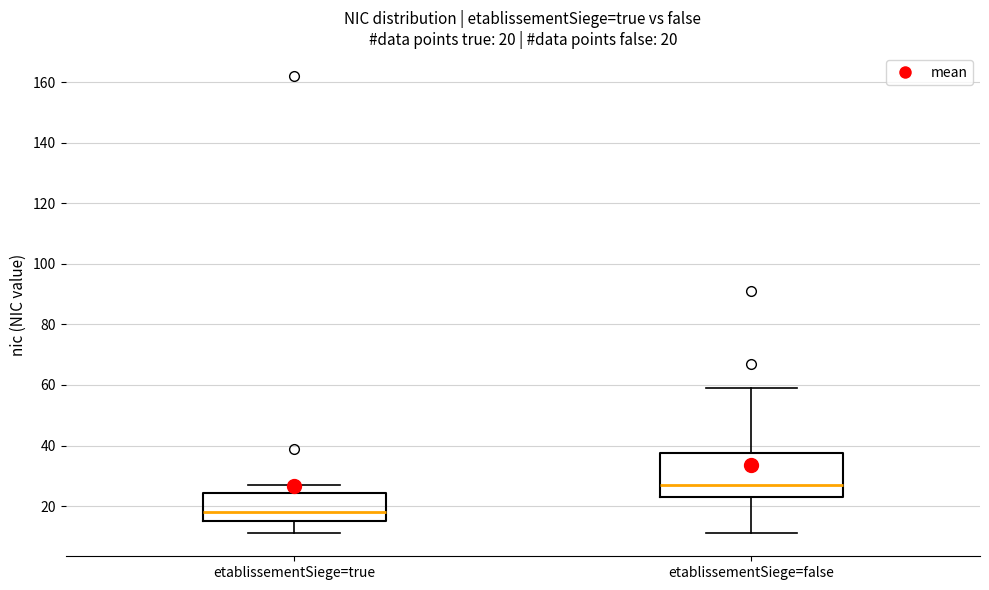

Comparing the boxes themselves (not the whiskers), which one is the tallest?

etablissementSiege=false